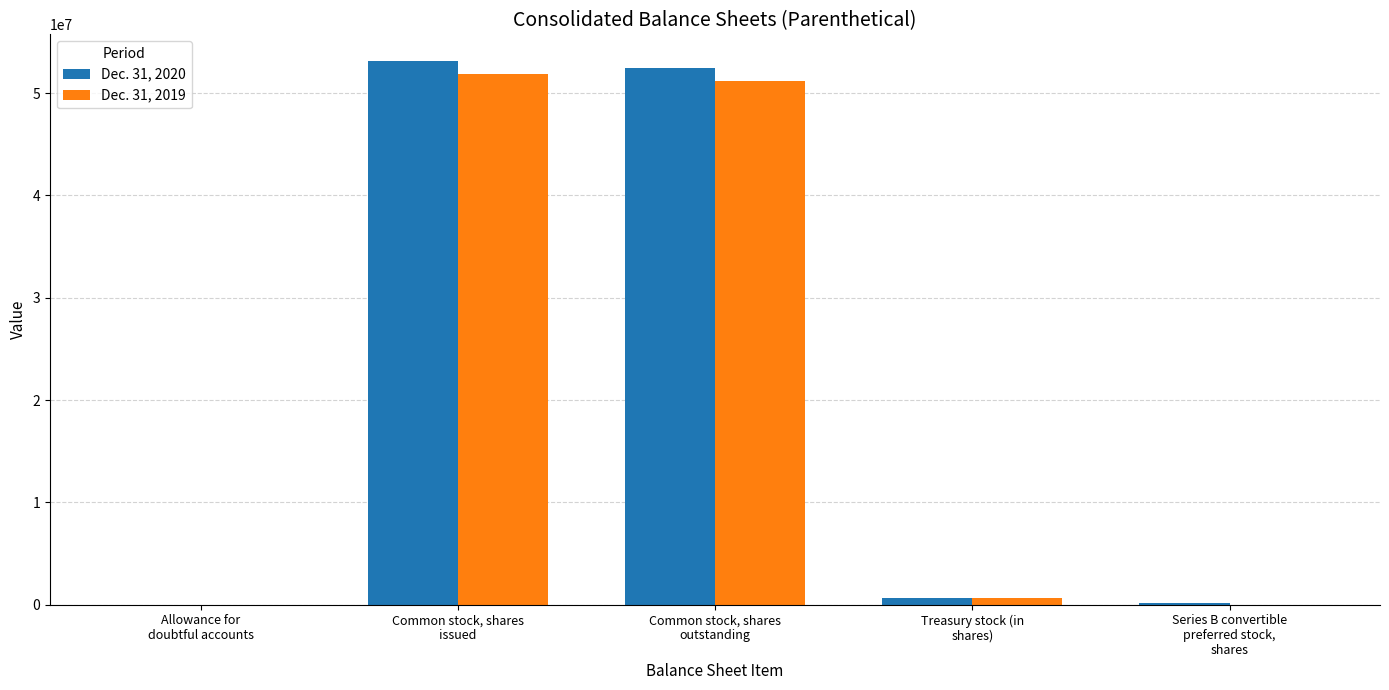

Read the Dec. 31, 2020 value at Treasury stock (in
shares), to the nearest 10.

661380